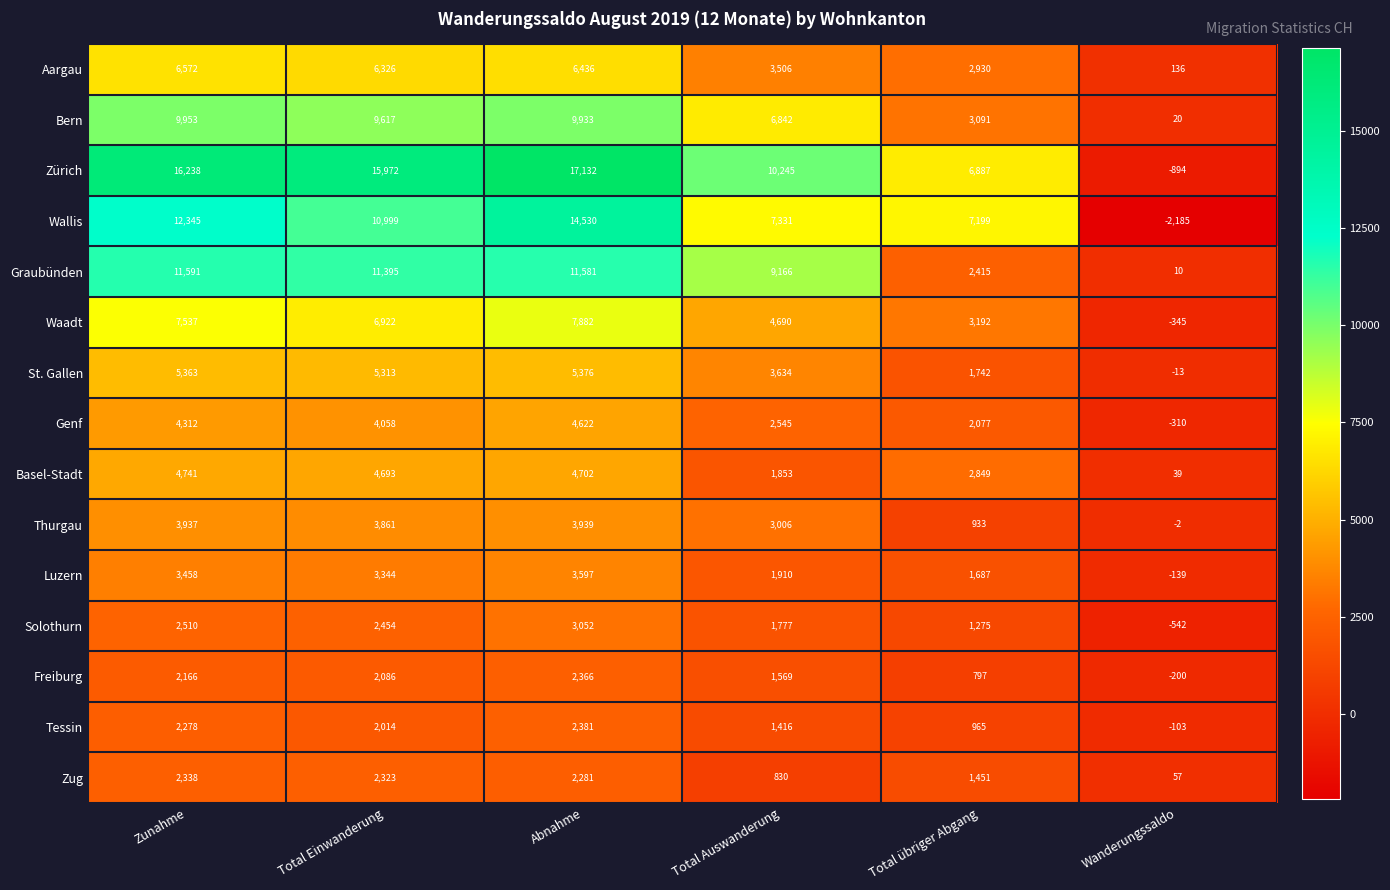

Count the number of categories in the chart.

6